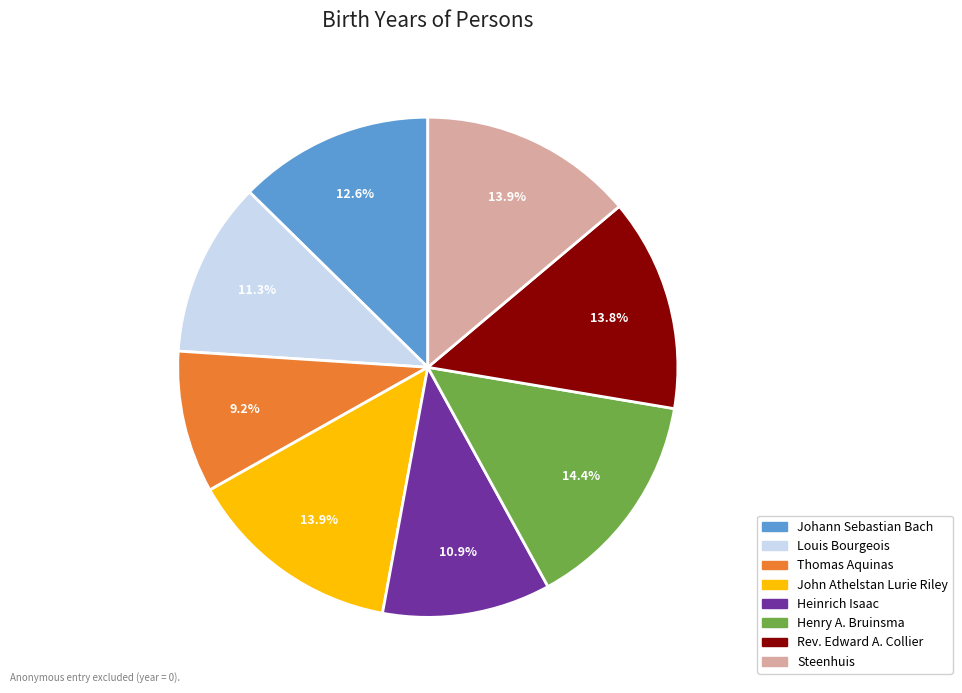

The Johann Sebastian Bach slice represents 5% of the pie. True or false?

False